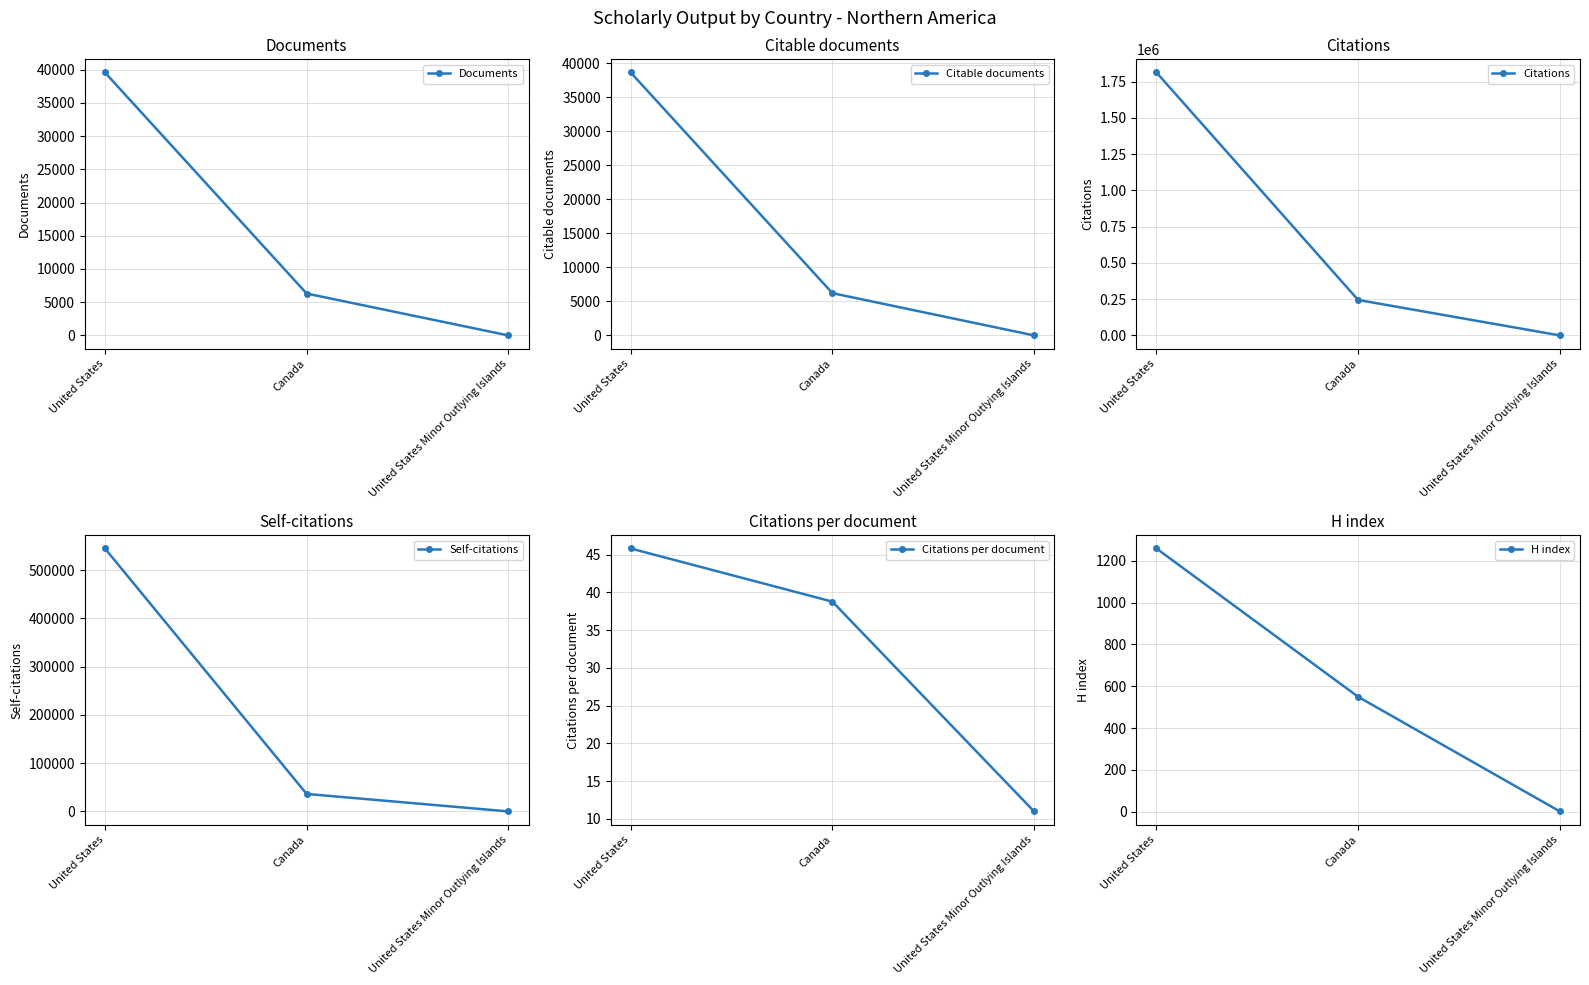

What is the difference between the maximum and minimum values in the Citable documents series?

38612